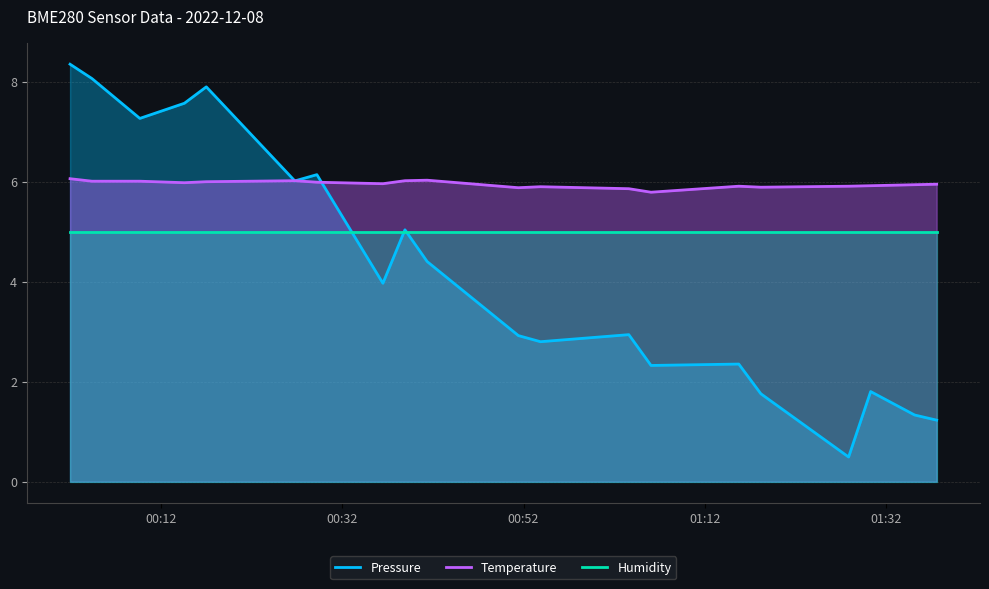

What is the minimum value shown in the chart?

0.5